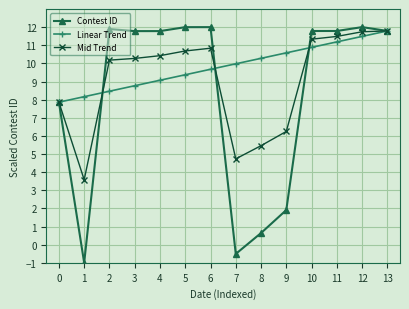

List the series in order of their overall mean, lowest first.

Contest ID, Mid Trend, Linear Trend